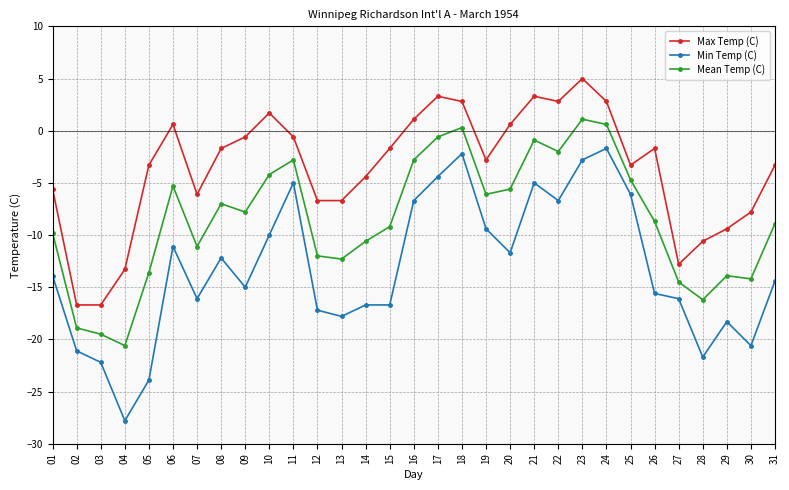

What is the maximum value shown in the chart?

5.0